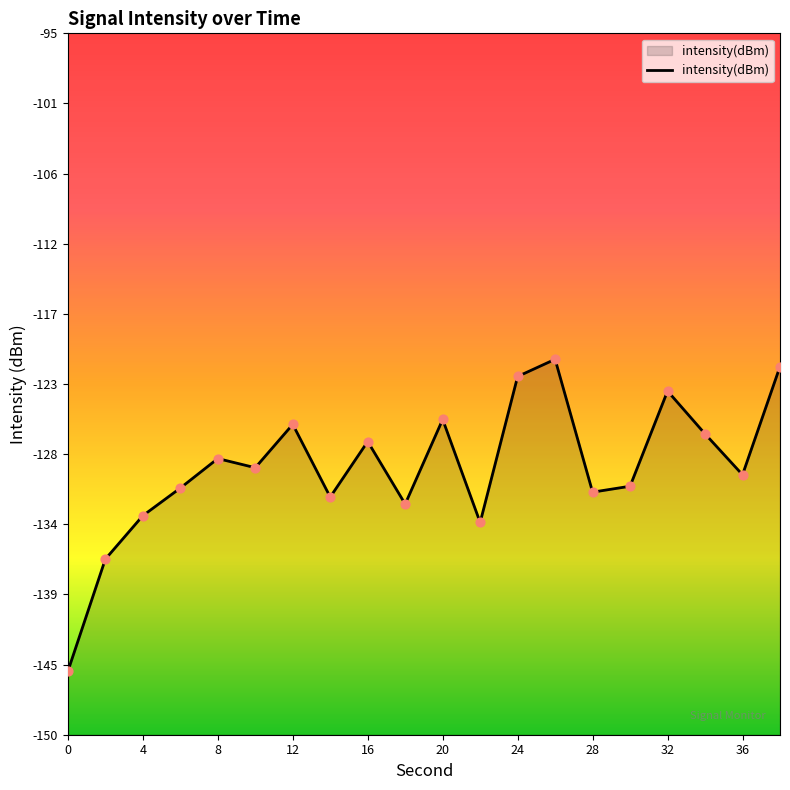

What is the change in value from 12 to 16?

-1.3